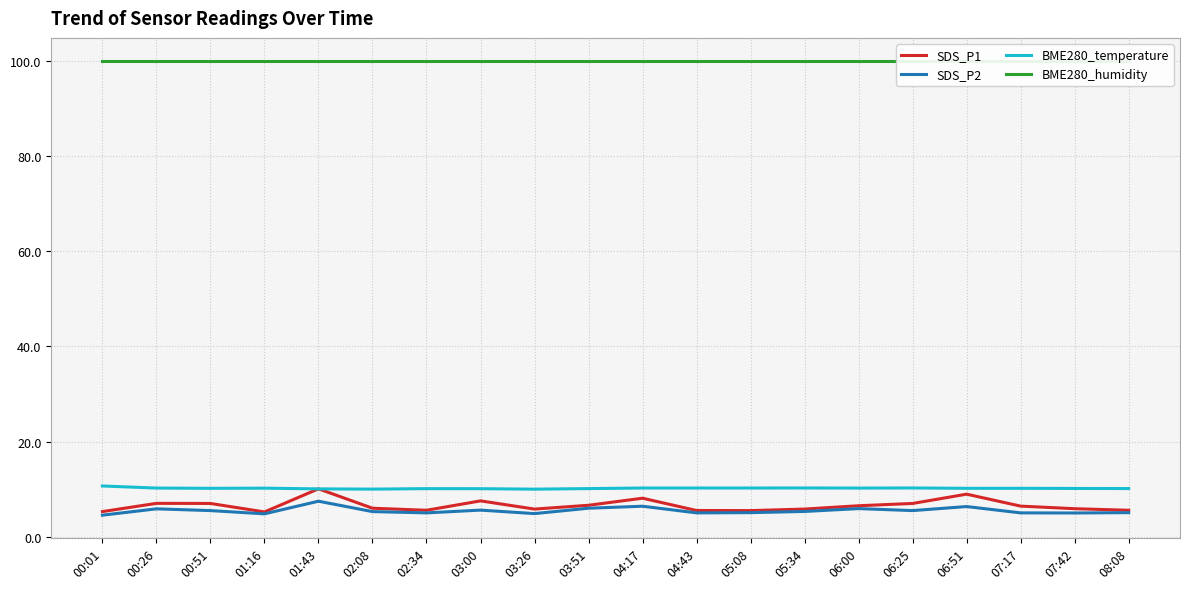

What is the value of the BME280_humidity point at the 19th from the left?

100.0